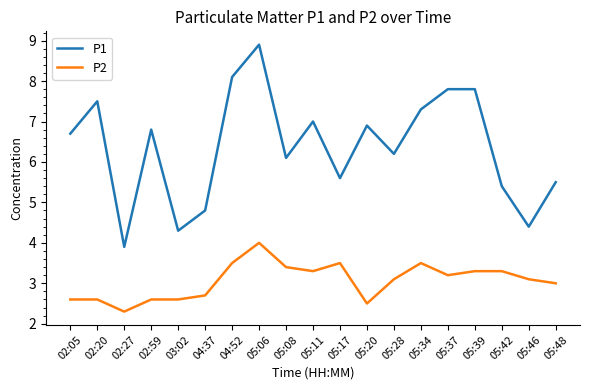

What is the difference between the second highest and minimum values in the P1 series?

4.2